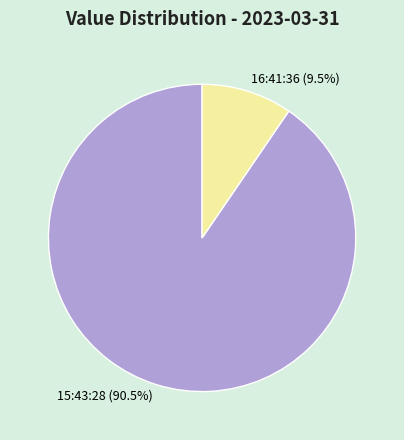

Does 15:43:28 (90.5%) represent more than half of the total?

Yes